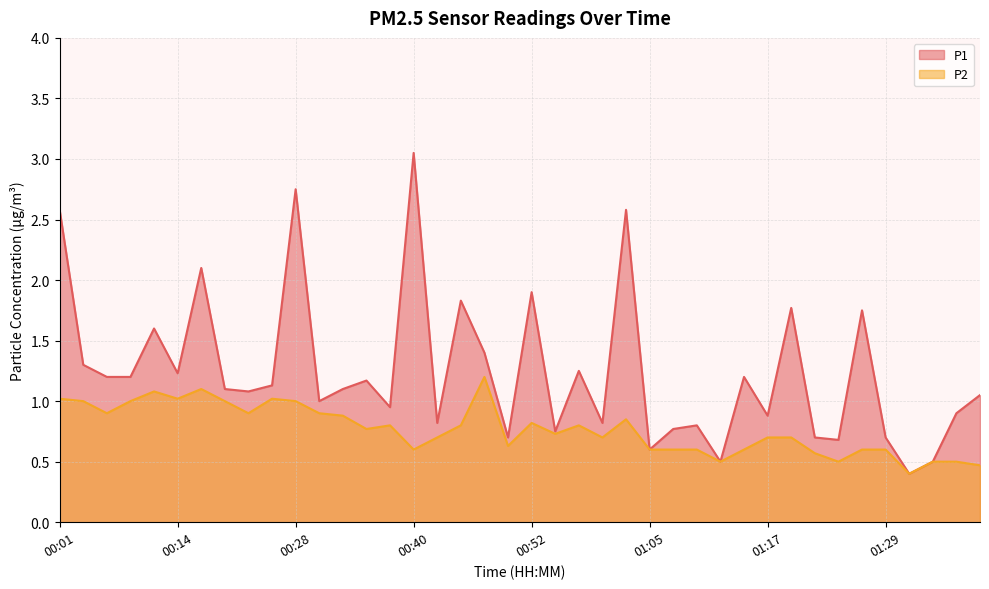

The value of P1 at 00:55 is 0.8. True or false?

True